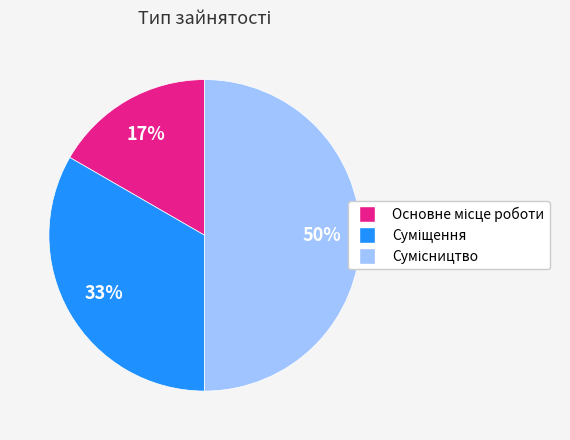

To the nearest percent, what is the average slice percentage?

33%